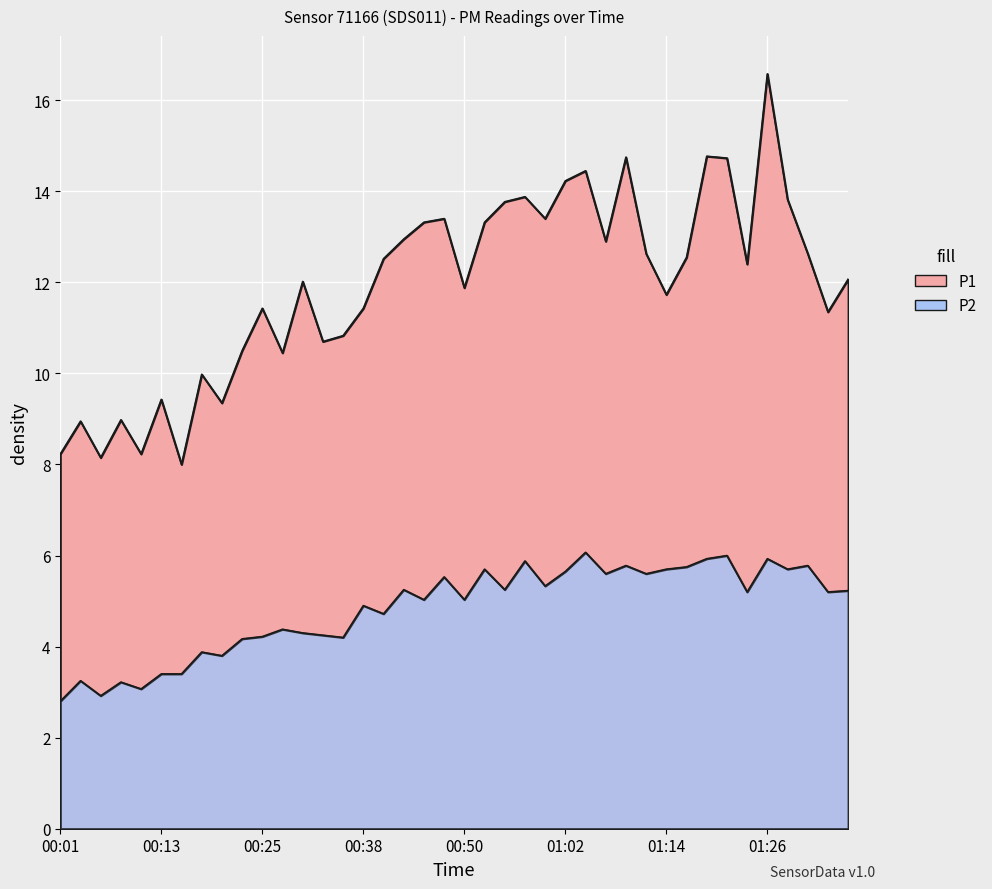

True or false: P2 and P1 cross at least once.

False